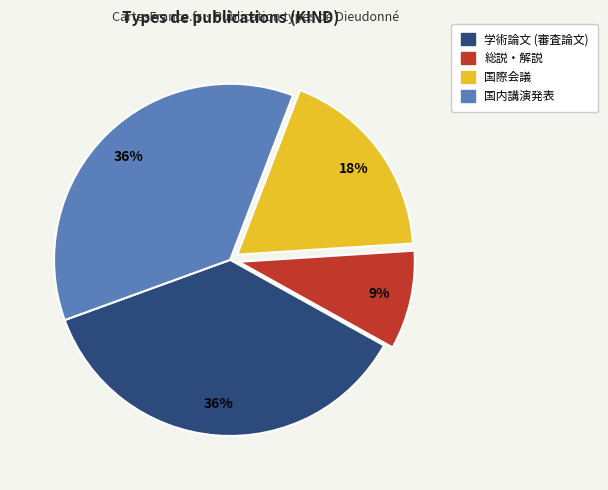

Which category has the smallest portion of the pie?

総説・解説